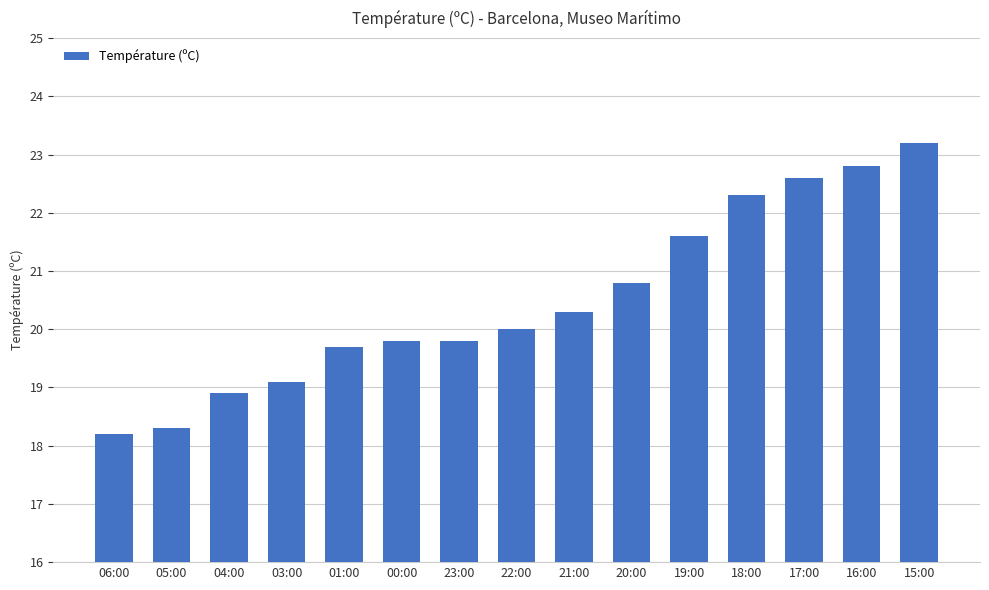

What is the sum of the values at 06:00 and 17:00?

40.8